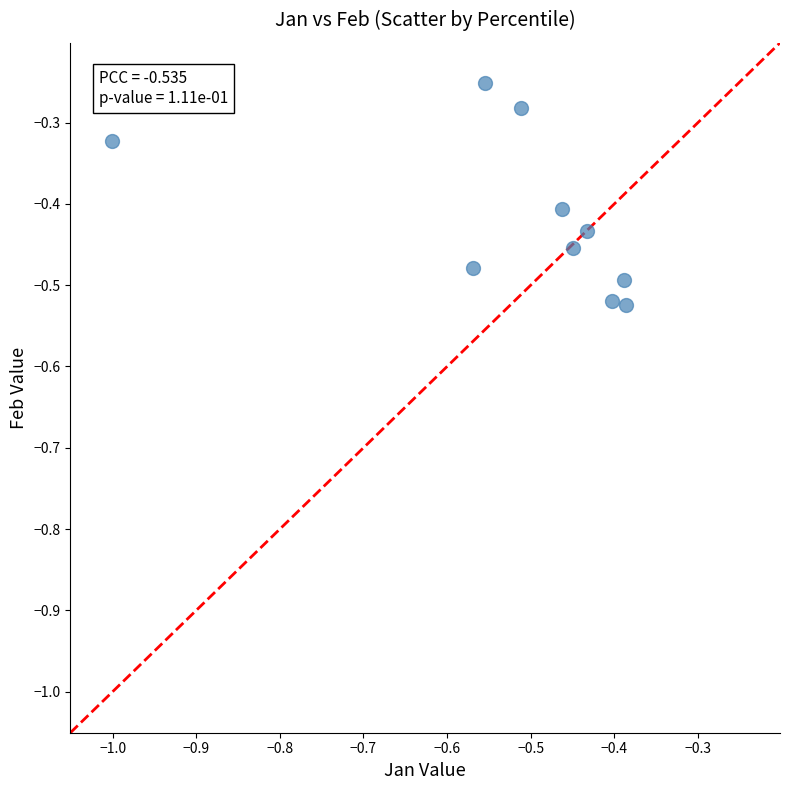

What is the range of X values (max minus min)?

0.6